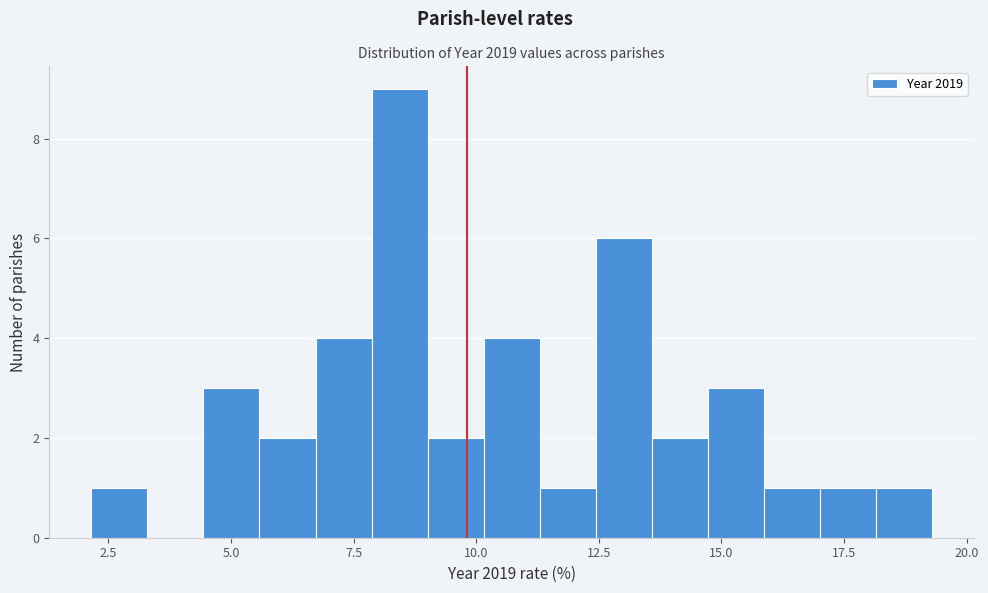

Read against the x-axis, roughly where is the centre of the tallest bar?

8.5